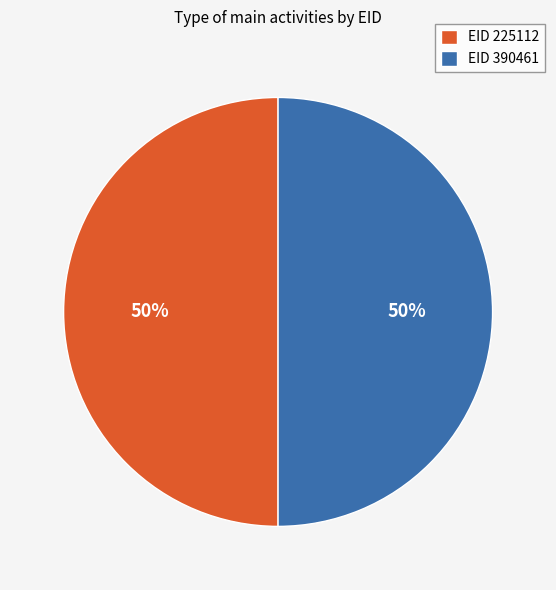

To the nearest percent, what portion does EID 225112 represent?

50%